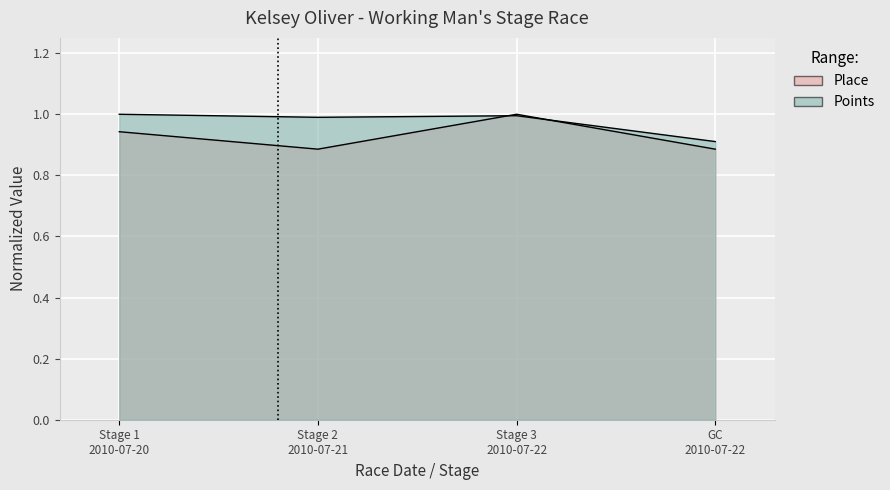

What are all the series names shown in the legend?

Points, Place